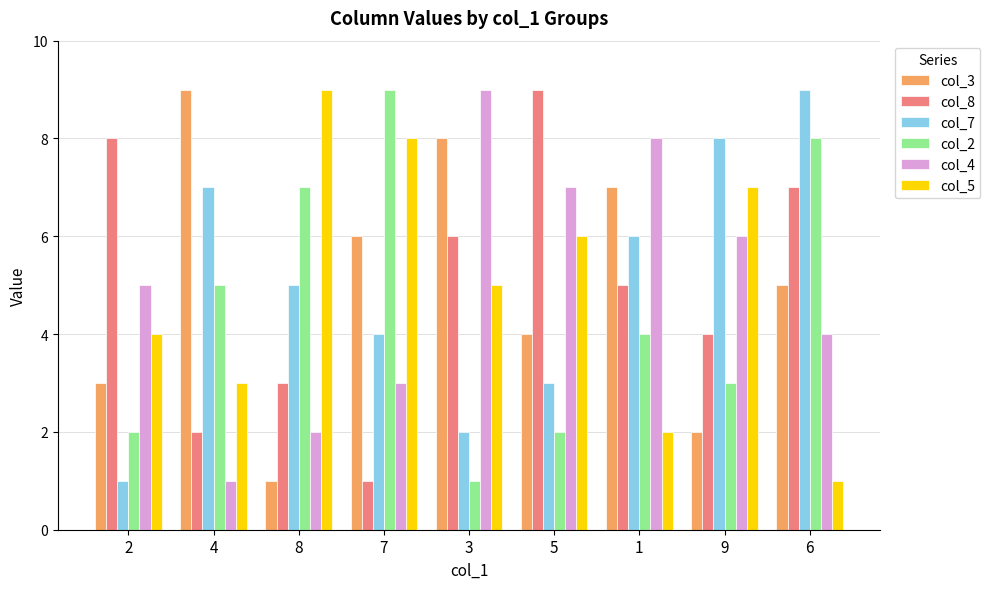

How many bars are there in total?

54